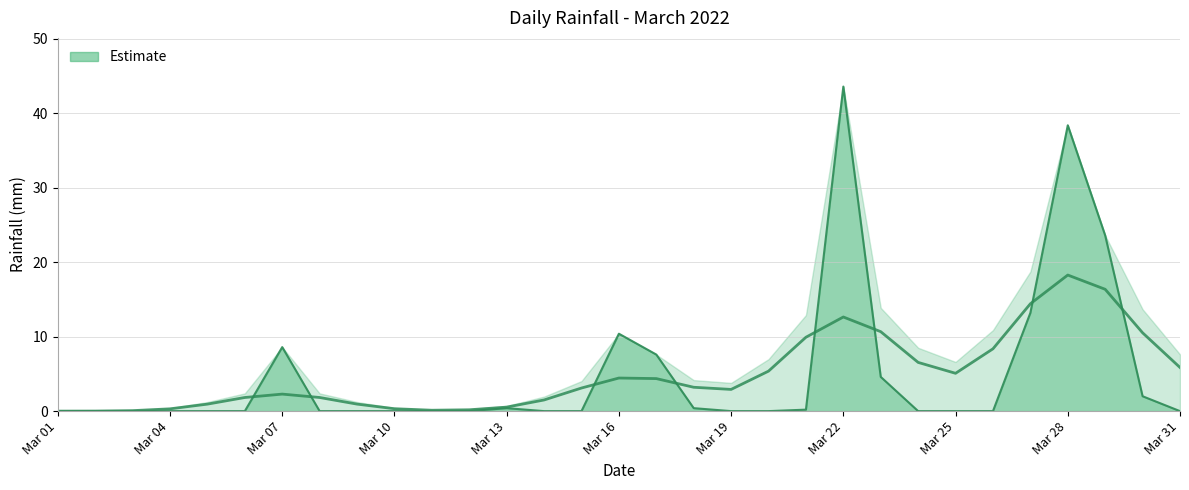

What is the difference between the maximum and minimum values?

43.6